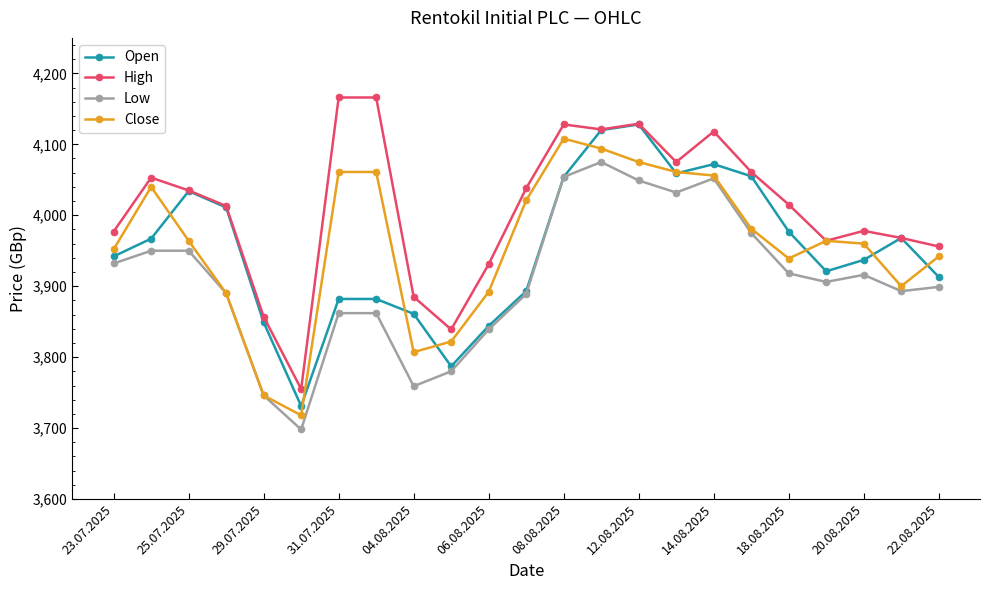

Which series has the largest total across all categories?

High